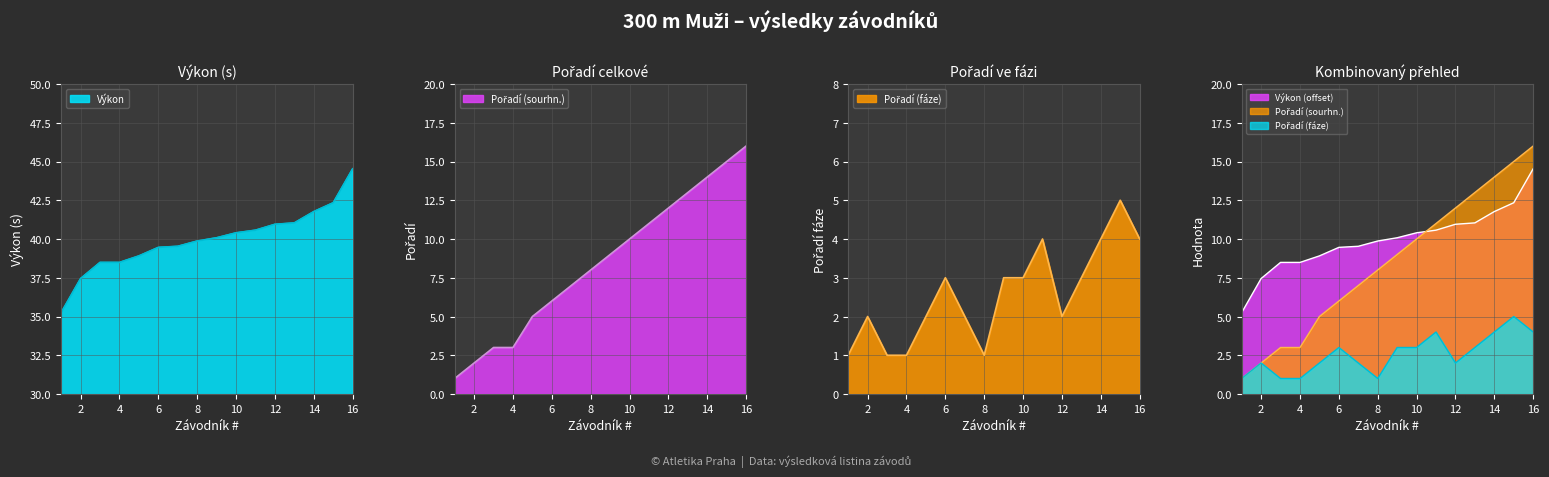

How many values in the Výkon series are below 40?

8